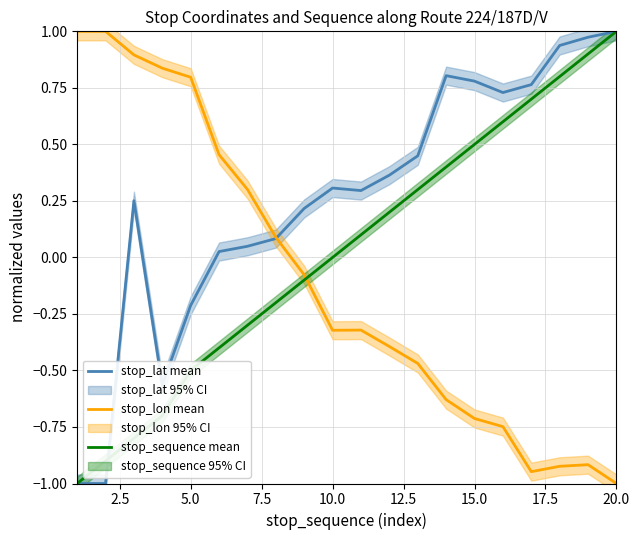

What is the difference between the maximum and minimum values in the stop_sequence mean series?

2.0